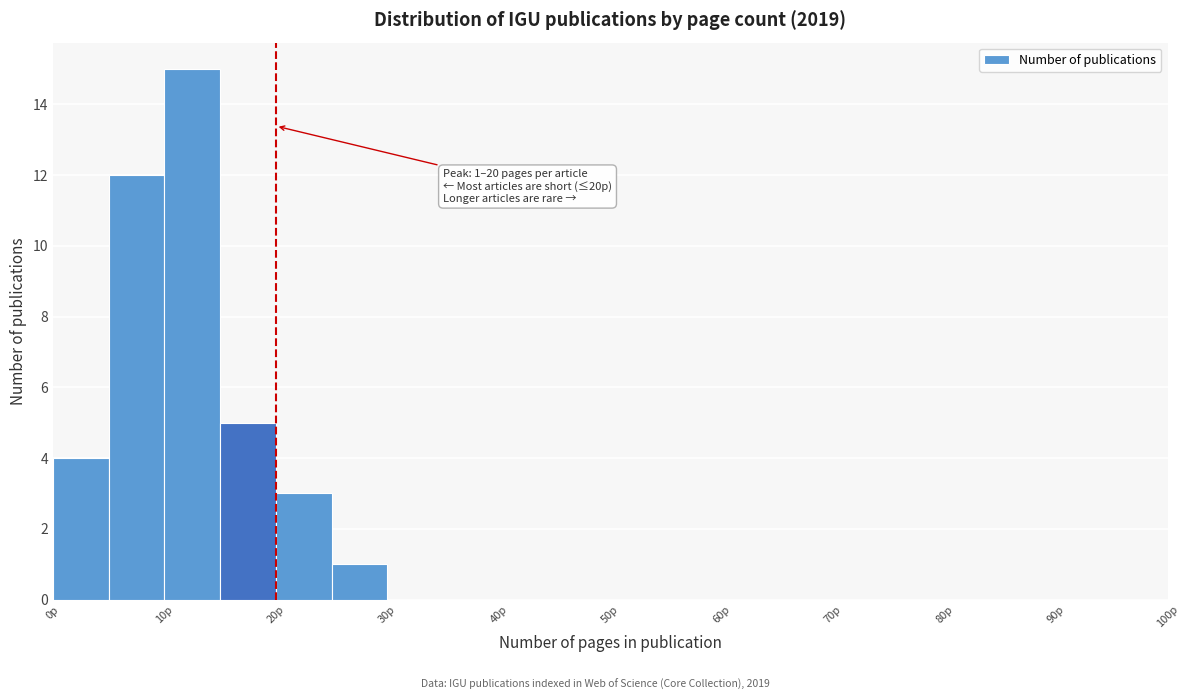

Which range on the x-axis has the tallest bar?

10 to 15